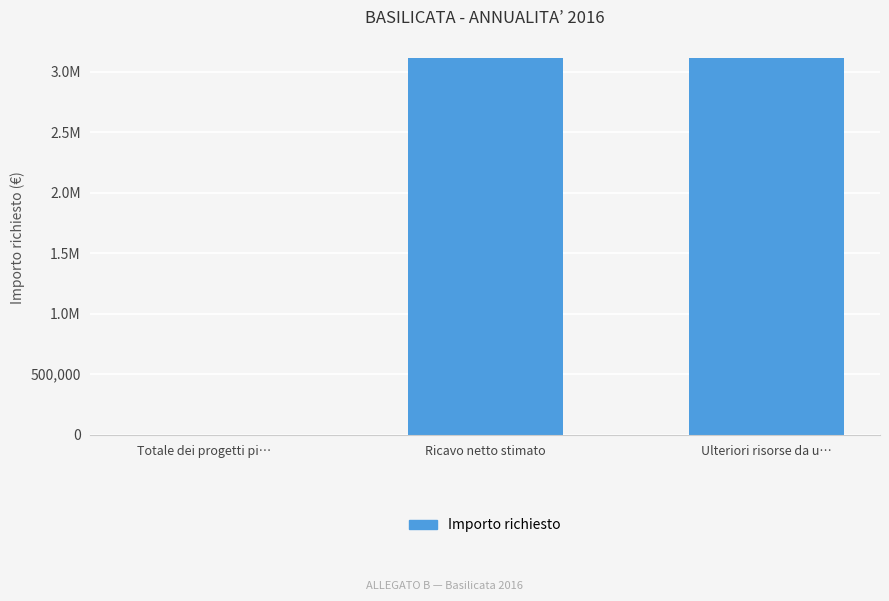

Reading left to right, list all the values displayed in this chart.

Totale dei progetti pi…=0.0	Ricavo netto stimato=3108571.1	Ulteriori risorse da u…=3108571.1